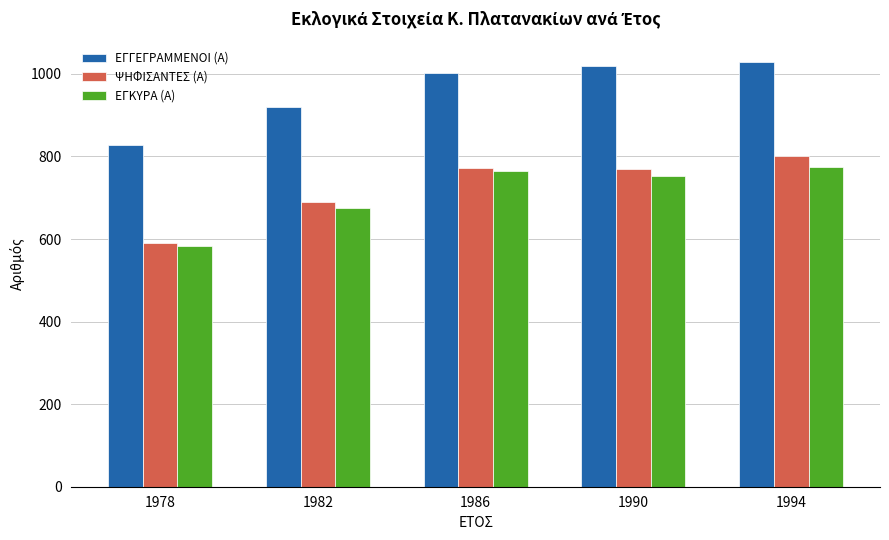

Which series has the widest spread of values?

ΨΗΦΙΣΑΝΤΕΣ (Α)